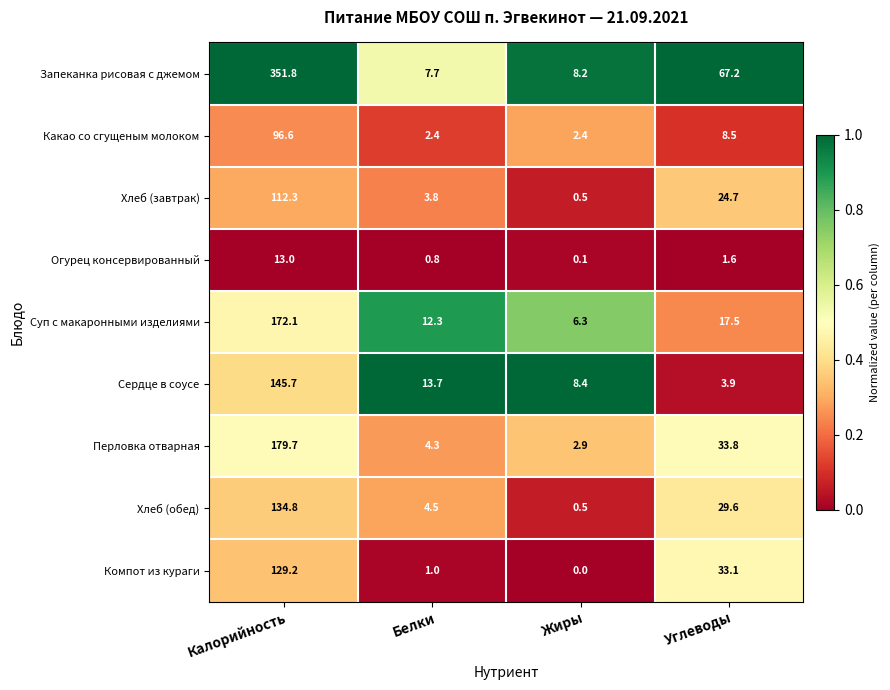

True or false: Суп с макаронными изделиями has a value of 9.0 at Жиры.

False